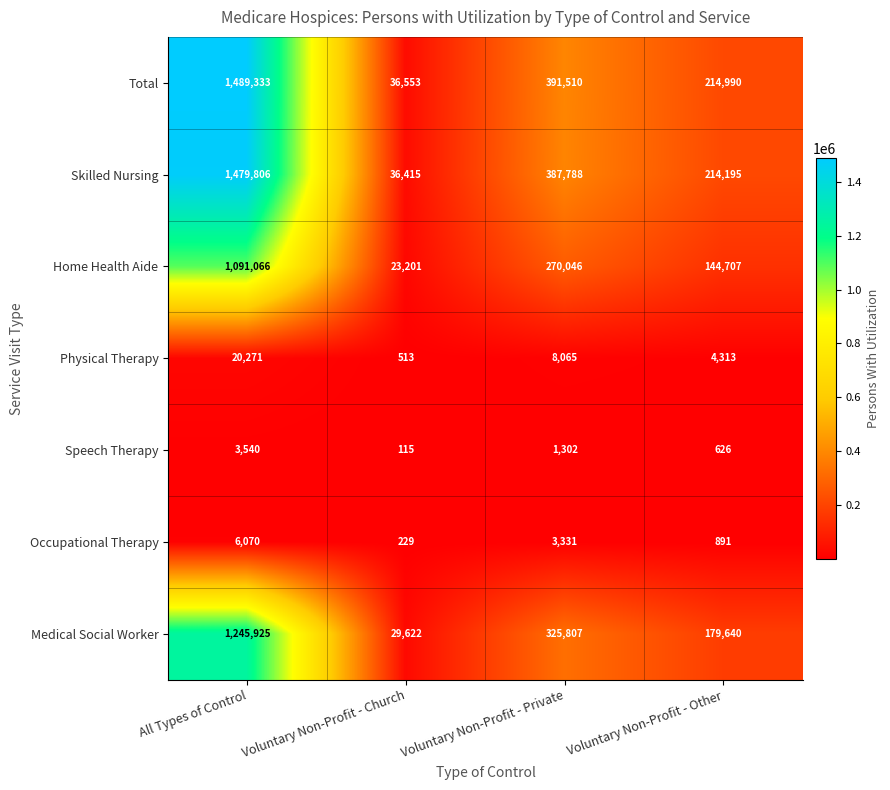

Between All Types of Control and Voluntary Non-Profit - Church, which series saw the biggest shift?

Total